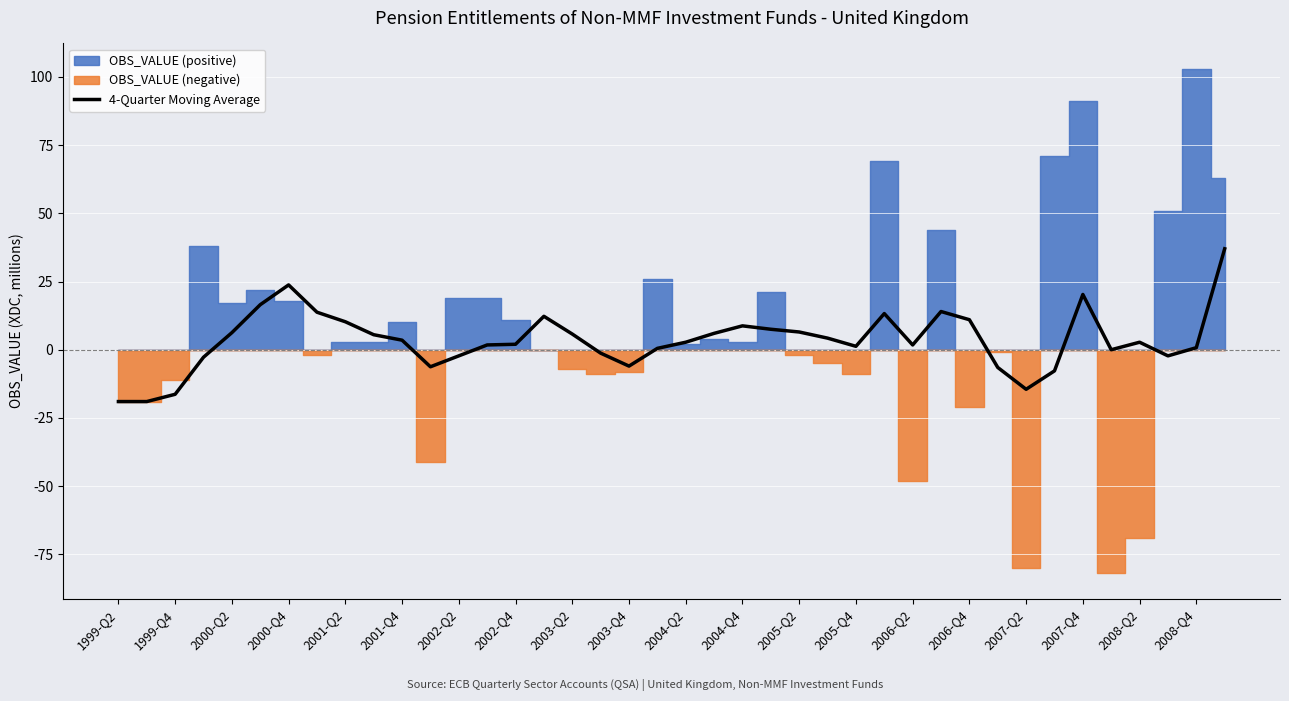

What is the maximum value for 4-Quarter Moving Average?

37.0